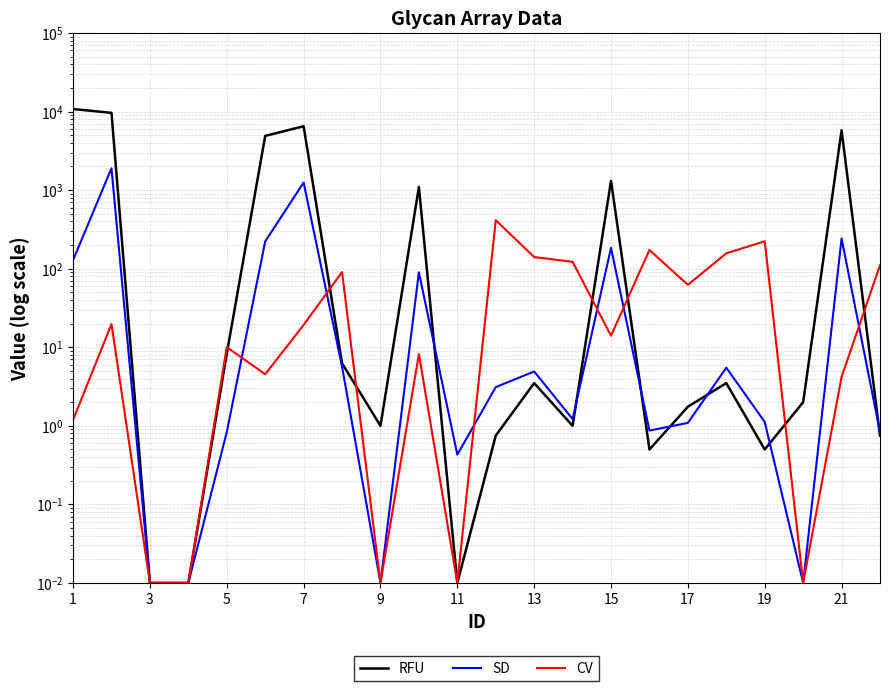

Does the chart have visible grid lines?

Yes